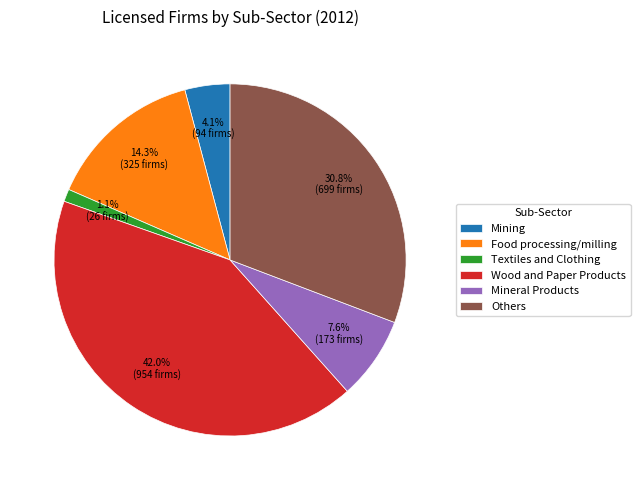

Which slice is the largest?

Wood and Paper Products